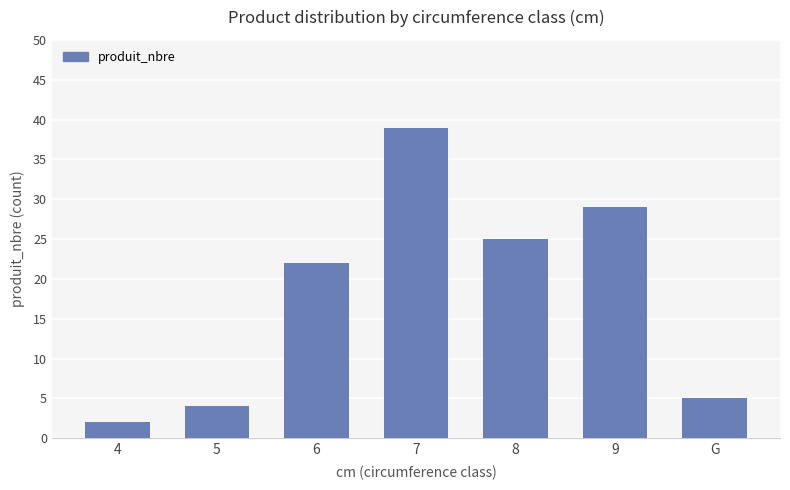

The value at 9 is 29. True or false?

True